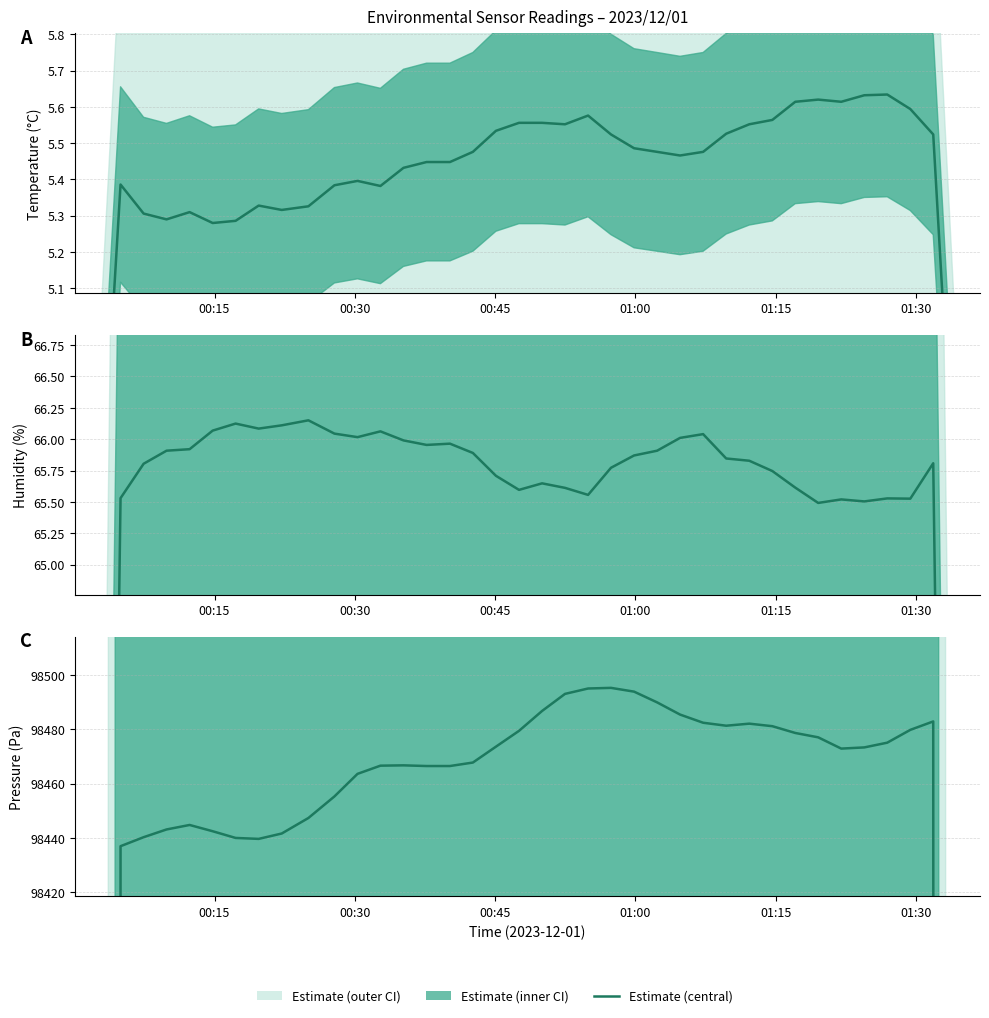

How many lines are shown in the chart?

1